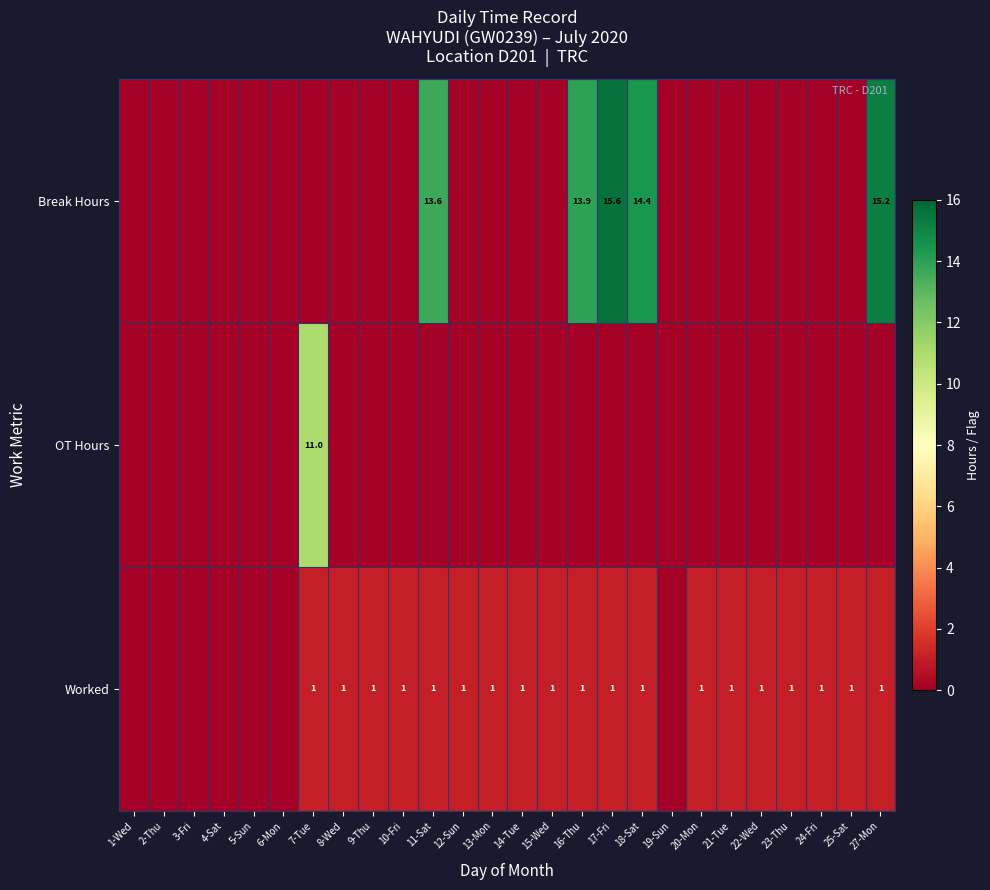

The value of Break Hours at 18-Sat is 20.8. True or false?

False